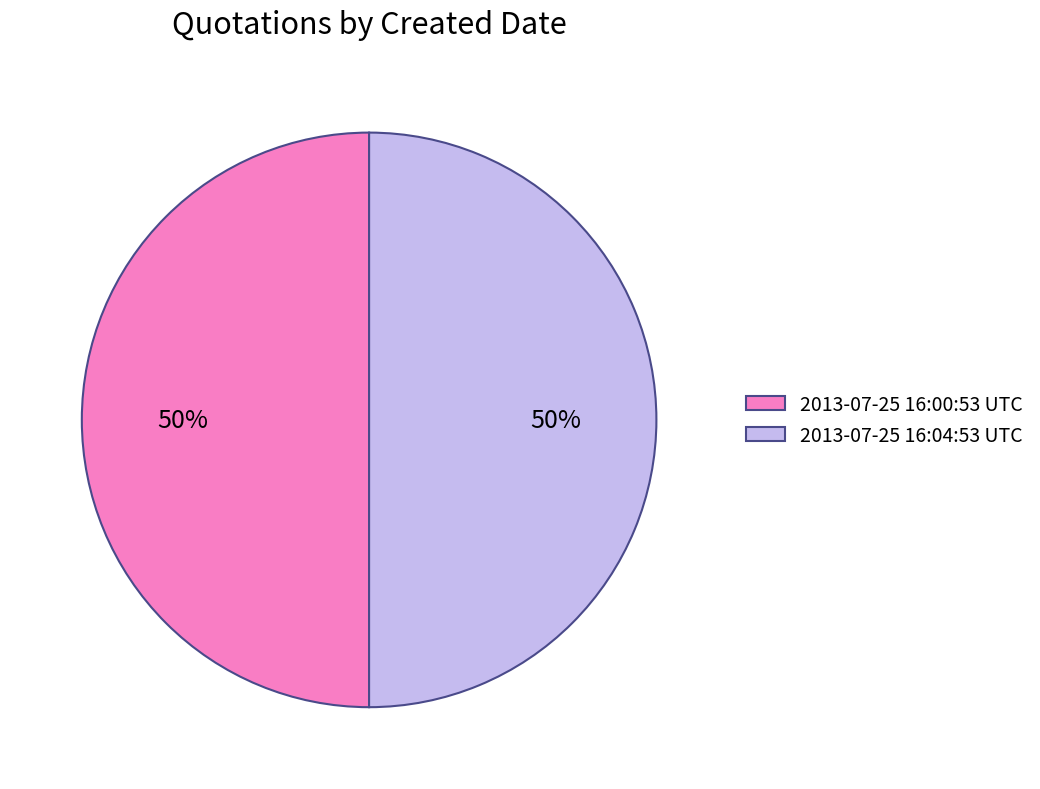

Do 2013-07-25 16:00:53 UTC and 2013-07-25 16:04:53 UTC together represent more than half of the pie?

Yes